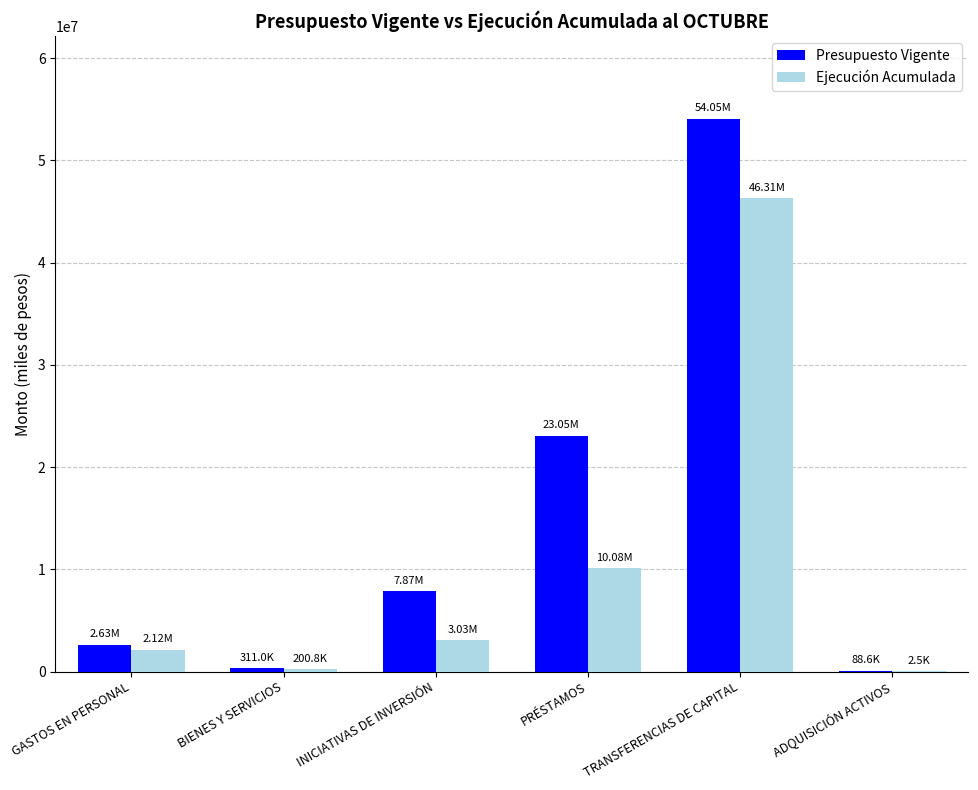

Which series changed the most between PRÉSTAMOS and TRANSFERENCIAS DE CAPITAL?

Ejecución Acumulada